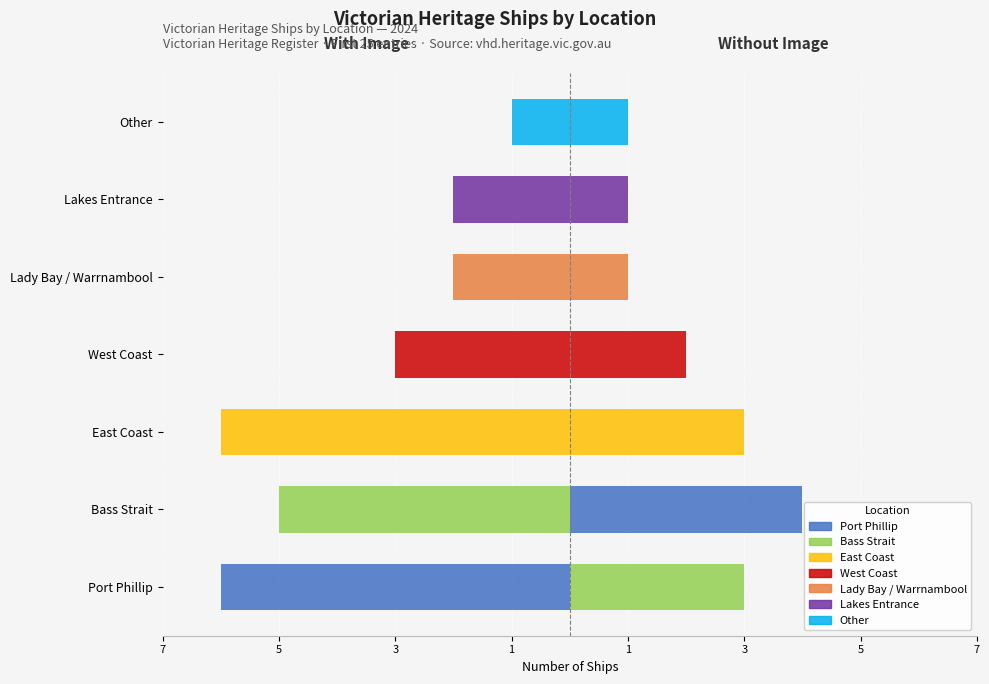

What is the sum of all With Image values?

-25